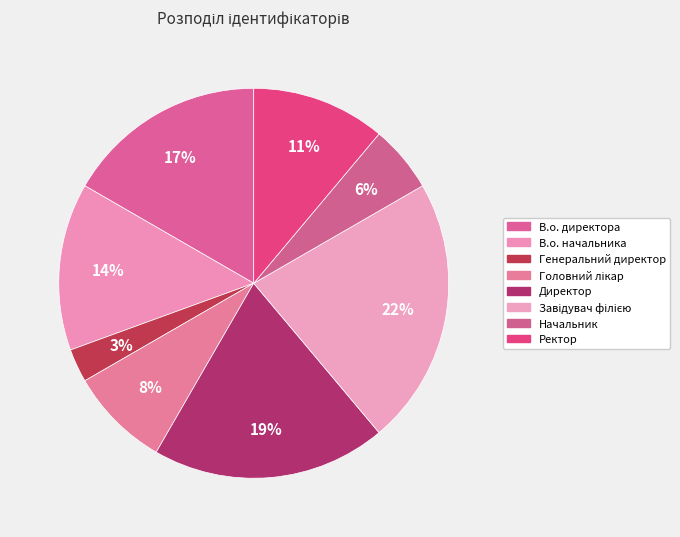

What percentage do Начальник and Ректор together represent?

16.7%